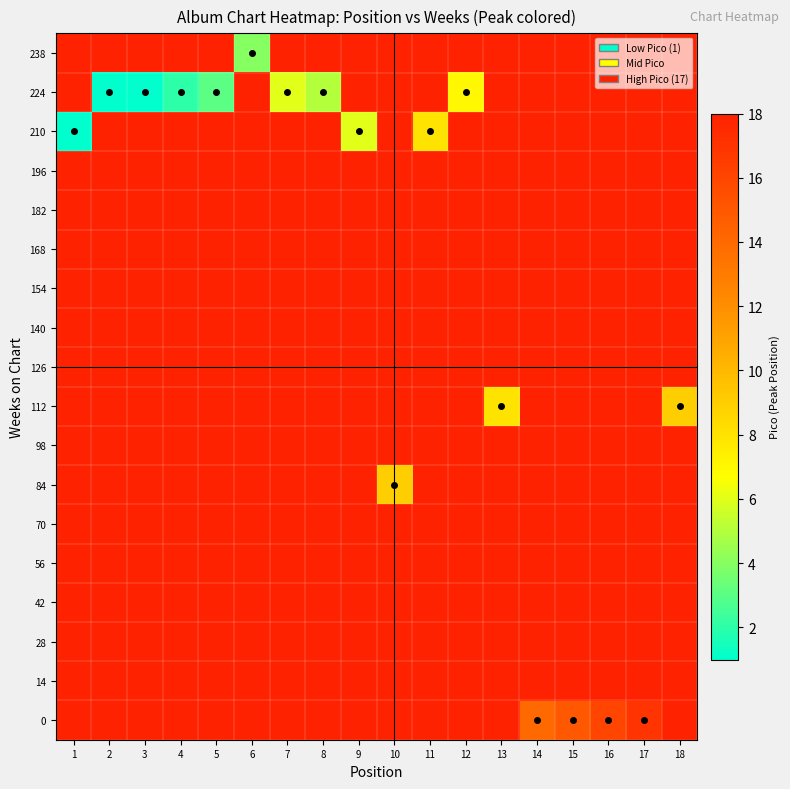

Reading left to right, extract all data points from this chart.

0: 1=18	2=18	3=18	4=18	5=18	6=18	7=18	8=18	9=18	10=18	11=18	12=18	13=18	14=14	15=15	16=16	17=17	18=18
14: 1=18	2=18	3=18	4=18	5=18	6=18	7=18	8=18	9=18	10=18	11=18	12=18	13=18	14=18	15=18	16=18	17=18	18=18
28: 1=18	2=18	3=18	4=18	5=18	6=18	7=18	8=18	9=18	10=18	11=18	12=18	13=18	14=18	15=18	16=18	17=18	18=18
42: 1=18	2=18	3=18	4=18	5=18	6=18	7=18	8=18	9=18	10=18	11=18	12=18	13=18	14=18	15=18	16=18	17=18	18=18
56: 1=18	2=18	3=18	4=18	5=18	6=18	7=18	8=18	9=18	10=18	11=18	12=18	13=18	14=18	15=18	16=18	17=18	18=18
70: 1=18	2=18	3=18	4=18	5=18	6=18	7=18	8=18	9=18	10=18	11=18	12=18	13=18	14=18	15=18	16=18	17=18	18=18
84: 1=18	2=18	3=18	4=18	5=18	6=18	7=18	8=18	9=18	10=9	11=18	12=18	13=18	14=18	15=18	16=18	17=18	18=18
98: 1=18	2=18	3=18	4=18	5=18	6=18	7=18	8=18	9=18	10=18	11=18	12=18	13=18	14=18	15=18	16=18	17=18	18=18
112: 1=18	2=18	3=18	4=18	5=18	6=18	7=18	8=18	9=18	10=18	11=18	12=18	13=8	14=18	15=18	16=18	17=18	18=9
126: 1=18	2=18	3=18	4=18	5=18	6=18	7=18	8=18	9=18	10=18	11=18	12=18	13=18	14=18	15=18	16=18	17=18	18=18
140: 1=18	2=18	3=18	4=18	5=18	6=18	7=18	8=18	9=18	10=18	11=18	12=18	13=18	14=18	15=18	16=18	17=18	18=18
154: 1=18	2=18	3=18	4=18	5=18	6=18	7=18	8=18	9=18	10=18	11=18	12=18	13=18	14=18	15=18	16=18	17=18	18=18
168: 1=18	2=18	3=18	4=18	5=18	6=18	7=18	8=18	9=18	10=18	11=18	12=18	13=18	14=18	15=18	16=18	17=18	18=18
182: 1=18	2=18	3=18	4=18	5=18	6=18	7=18	8=18	9=18	10=18	11=18	12=18	13=18	14=18	15=18	16=18	17=18	18=18
196: 1=18	2=18	3=18	4=18	5=18	6=18	7=18	8=18	9=18	10=18	11=18	12=18	13=18	14=18	15=18	16=18	17=18	18=18
210: 1=1	2=18	3=18	4=18	5=18	6=18	7=18	8=18	9=6	10=18	11=8	12=18	13=18	14=18	15=18	16=18	17=18	18=18
224: 1=18	2=1	3=1	4=2	5=3	6=18	7=6	8=5	9=18	10=18	11=18	12=7	13=18	14=18	15=18	16=18	17=18	18=18
238: 1=18	2=18	3=18	4=18	5=18	6=4	7=18	8=18	9=18	10=18	11=18	12=18	13=18	14=18	15=18	16=18	17=18	18=18